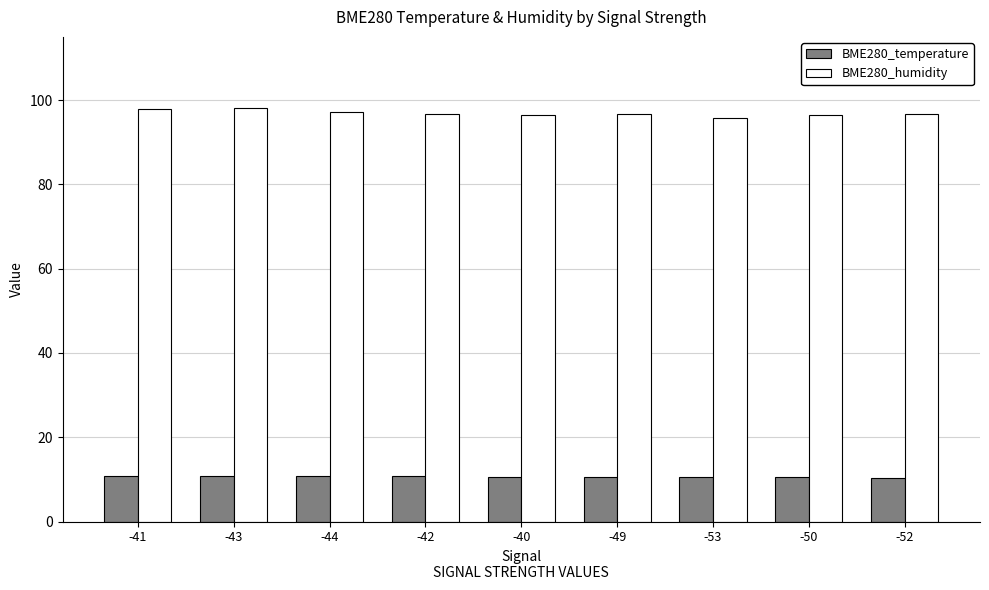

Is the value of BME280_humidity at -40 greater than the value of BME280_temperature at -53?

Yes